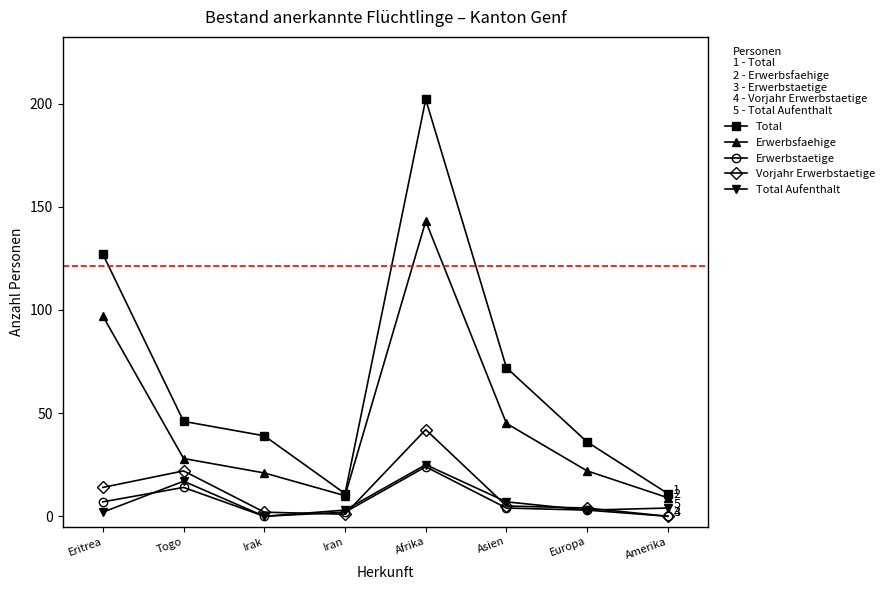

What is the greatest value displayed?

202